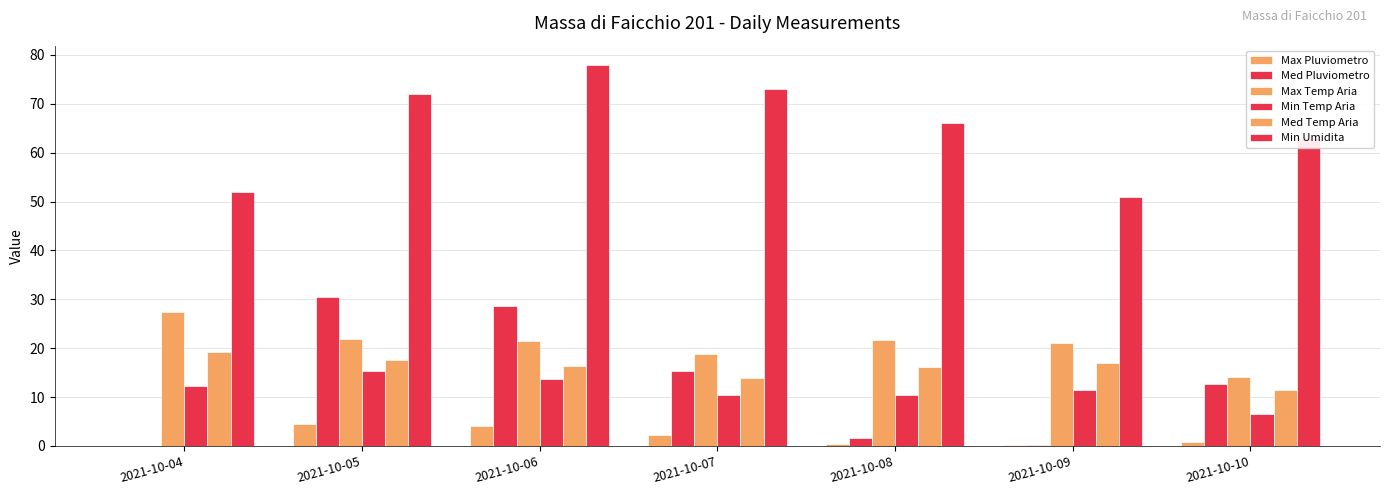

Which series has the largest total across all categories?

Min Umidita